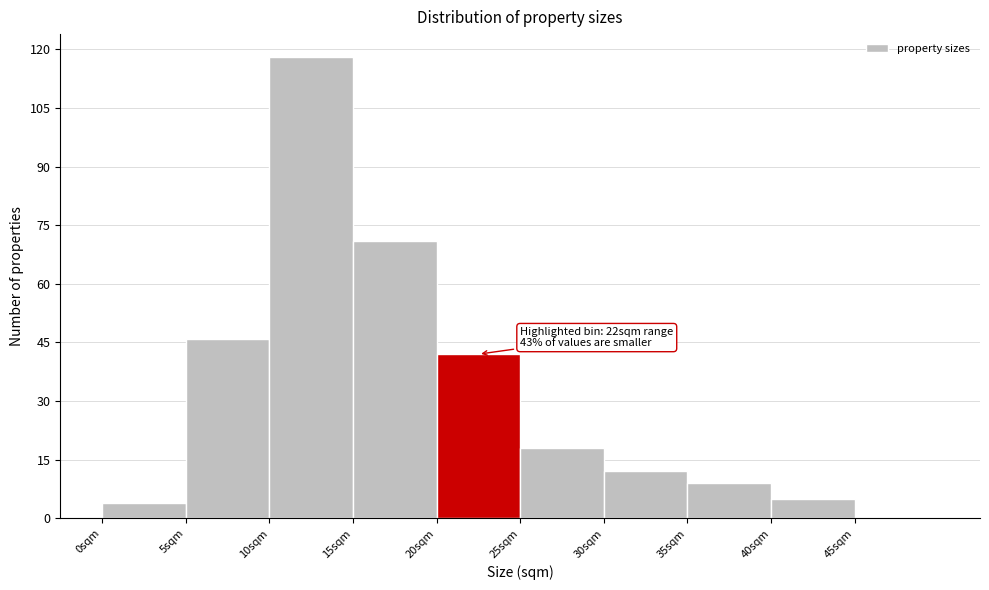

Over which range of the x-axis is the bar tallest?

10 to 15